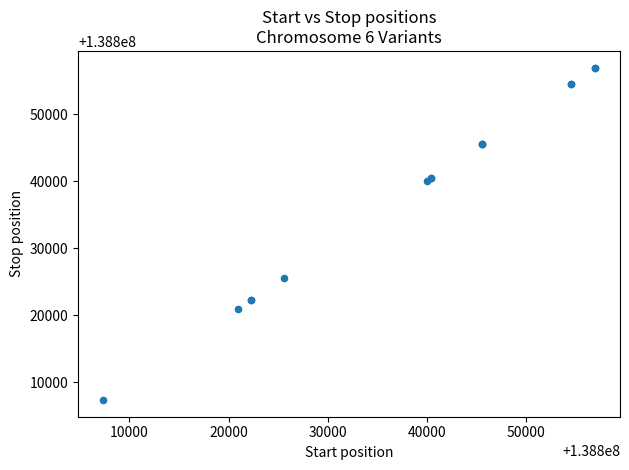

What Y value in the scatter plot is closest to 138832142?

138825594